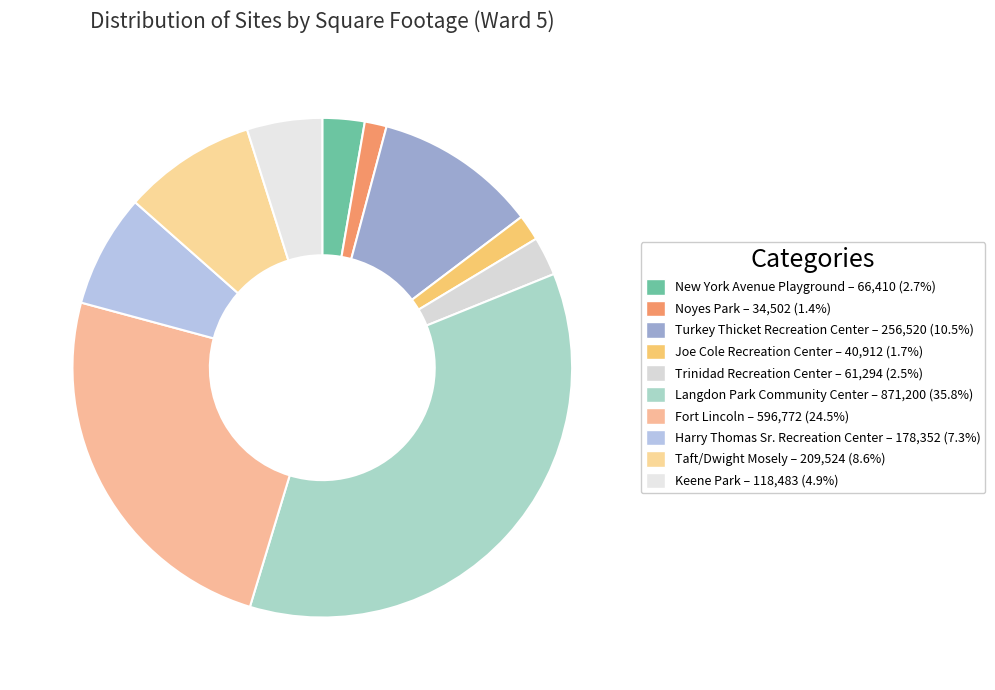

Do New York Avenue Playground and Harry Thomas Sr. Recreation Center together represent more than half of the pie?

No